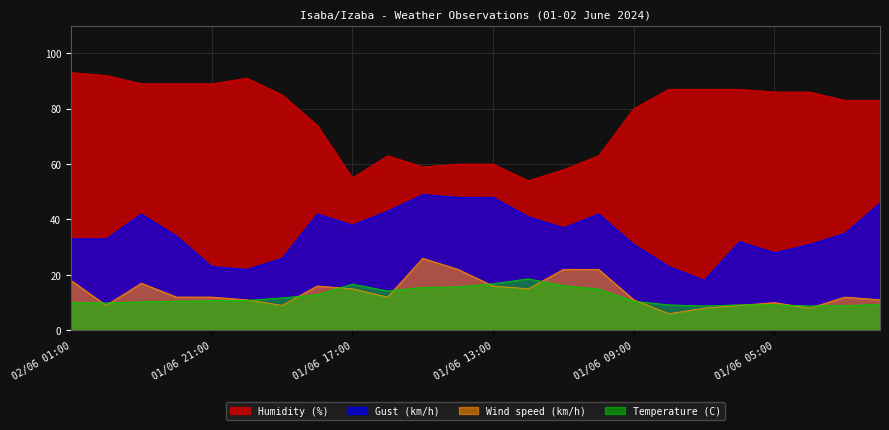

What is the minimum value shown in the chart?

6.0